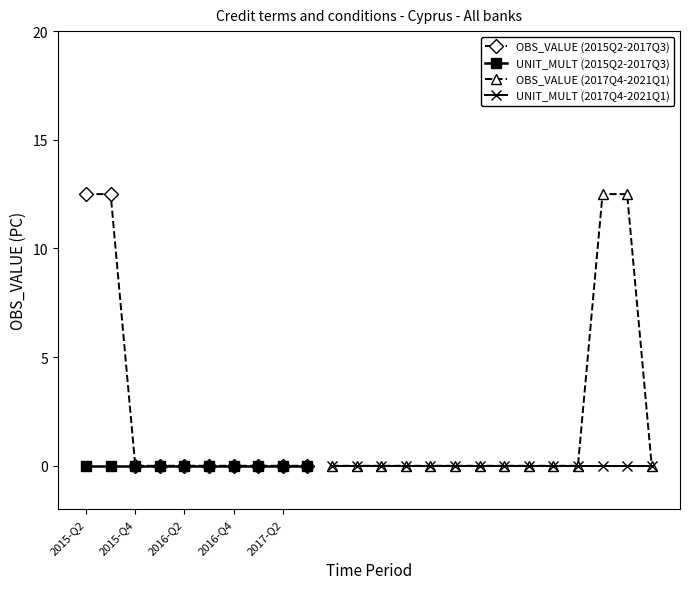

List the labels in order of value, largest first.

2015-Q2, 2015-Q3, 2015-Q4, 2016-Q1, 2016-Q2, 2016-Q3, 2016-Q4, 2017-Q1, 2017-Q2, 2017-Q3, 2017-Q4, 2018-Q1, 2018-Q2, 2018-Q3, 2018-Q4, 2019-Q1, 2019-Q2, 2019-Q3, 2019-Q4, 2020-Q1